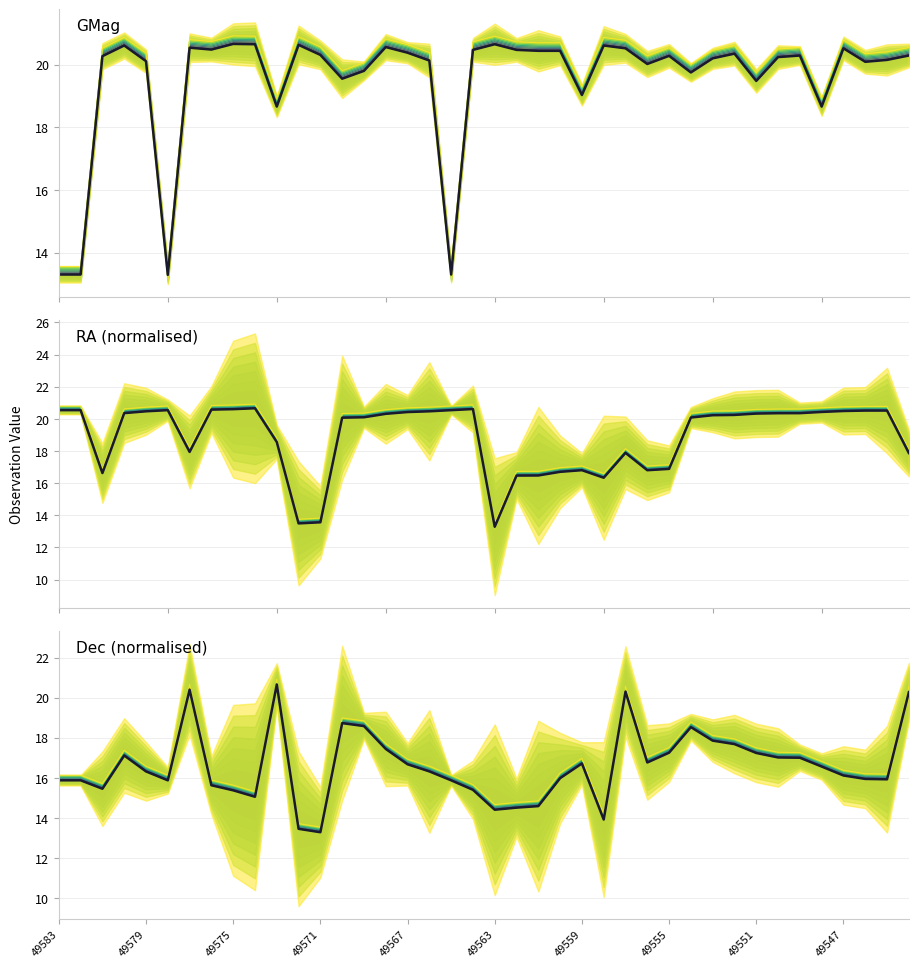

What is the value of the RA point at the 6th from the left?

20.6